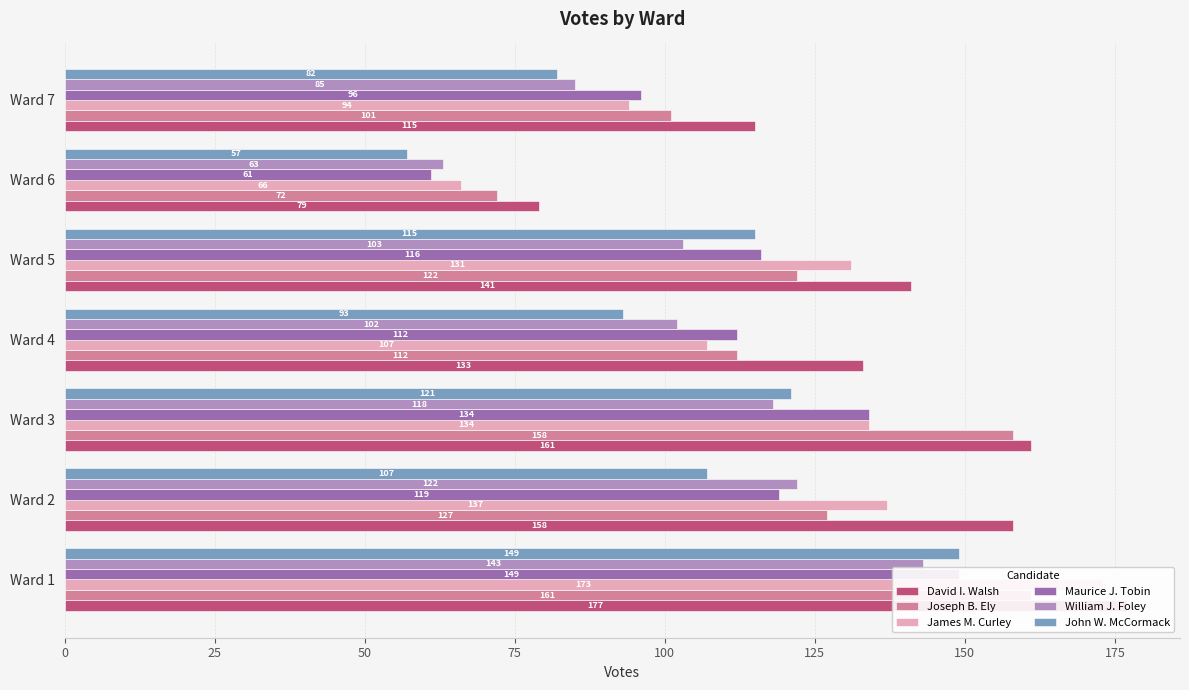

Which series has the largest total across all categories?

David I. Walsh